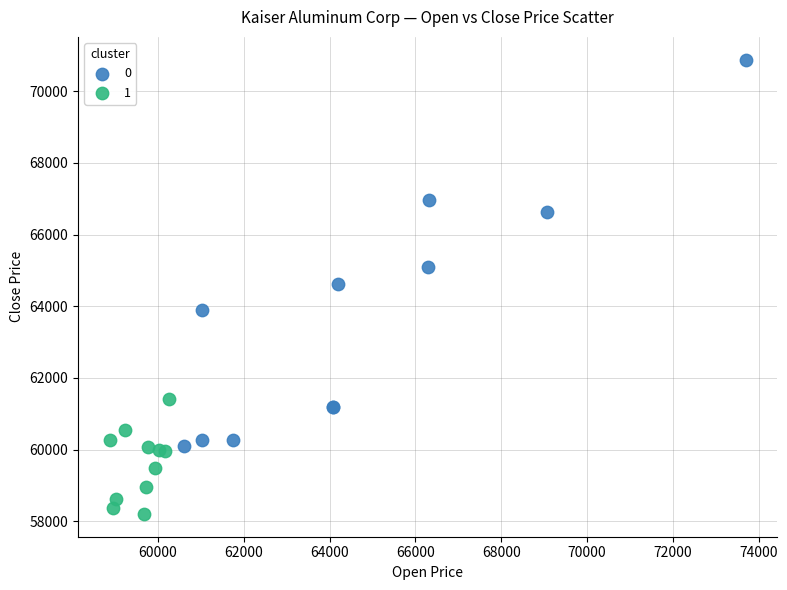

Which series contains the lowest Y value?

1